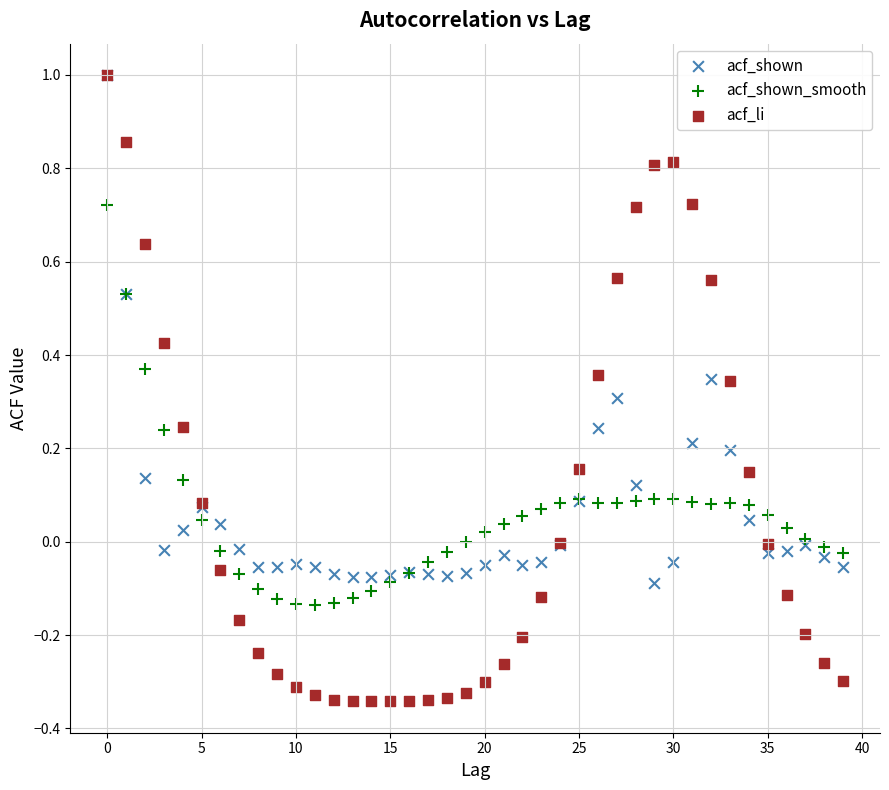

What are all the series names shown in the legend?

acf_shown, acf_shown_smooth, acf_li